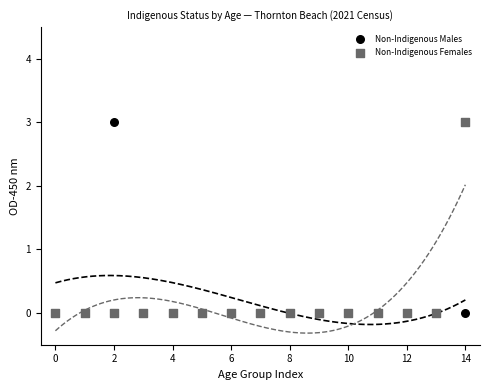

What are all the series names shown in the legend?

Non-Indigenous Males, Non-Indigenous Females